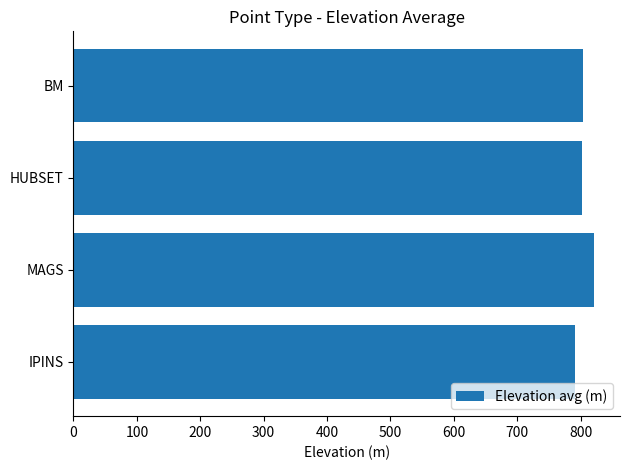

What is the difference between the maximum and minimum values?

29.4